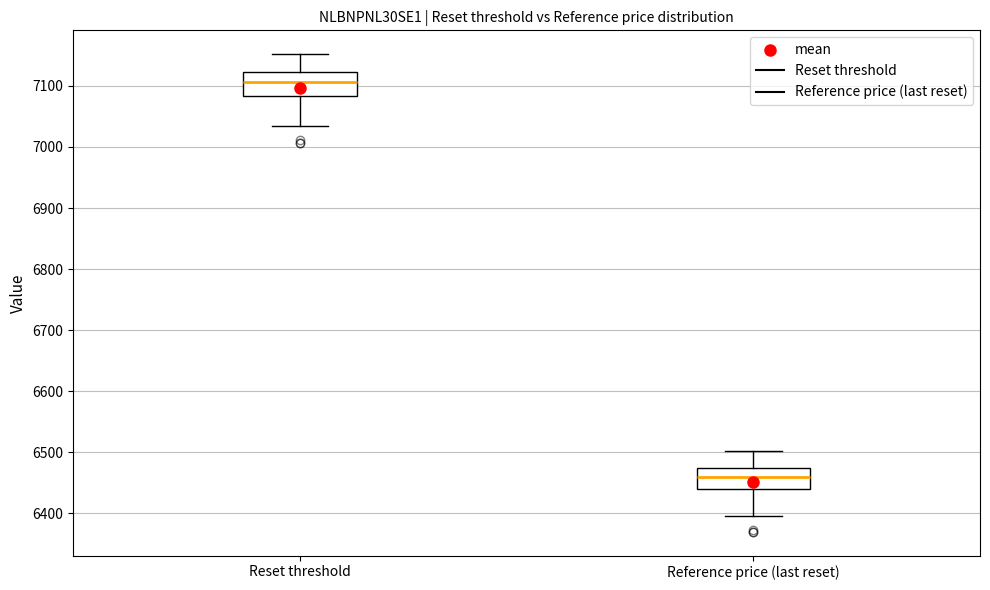

Reading left to right, transcribe this box plot: for each box, give where its median line is, the range the box spans, and where its two whiskers end, as read against the y-axis. The values are not printed on the chart, so give them approximately, as read against the axis.

Reset threshold: median 7110, box 7080 to 7120, whiskers 7030 to 7150
Reference price (last reset): median 6460, box 6440 to 6470, whiskers 6400 to 6500